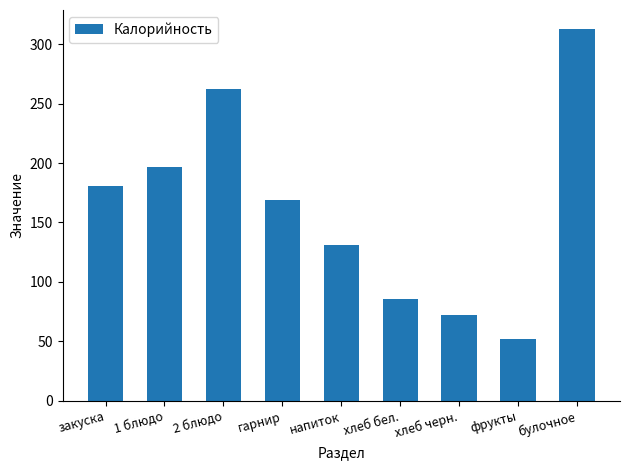

True or false: the data shows 72 at хлеб черн..

True